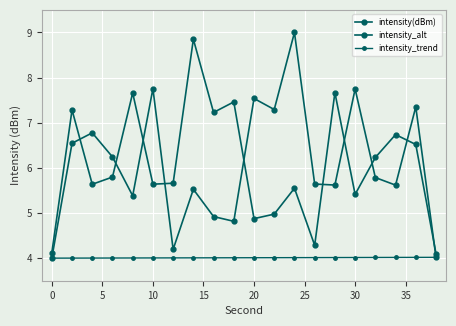

How many lines are shown in the chart?

3